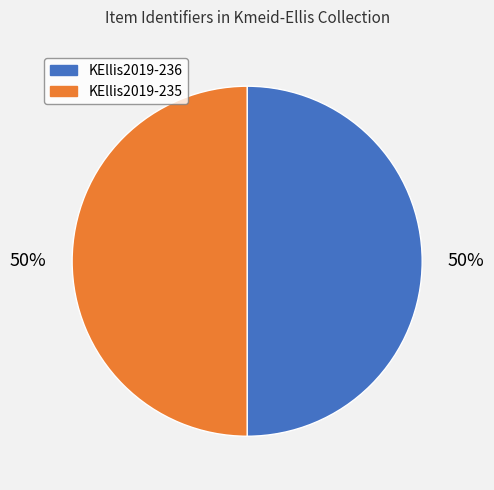

Is it true that KEllis2019-235 is 56% of the pie?

False